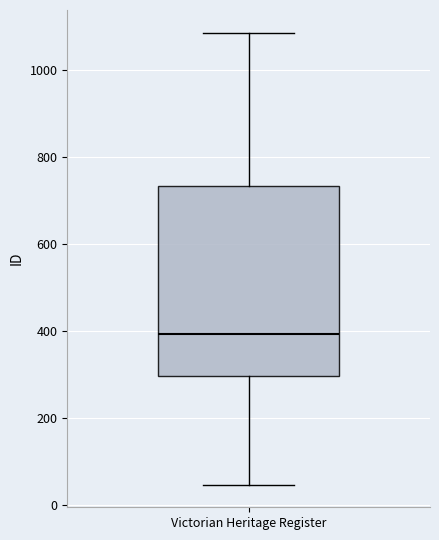

Where does the median line of the box for Victorian Heritage Register sit on the y-axis? The values are not printed on the chart, so give them approximately, as read against the axis.

400